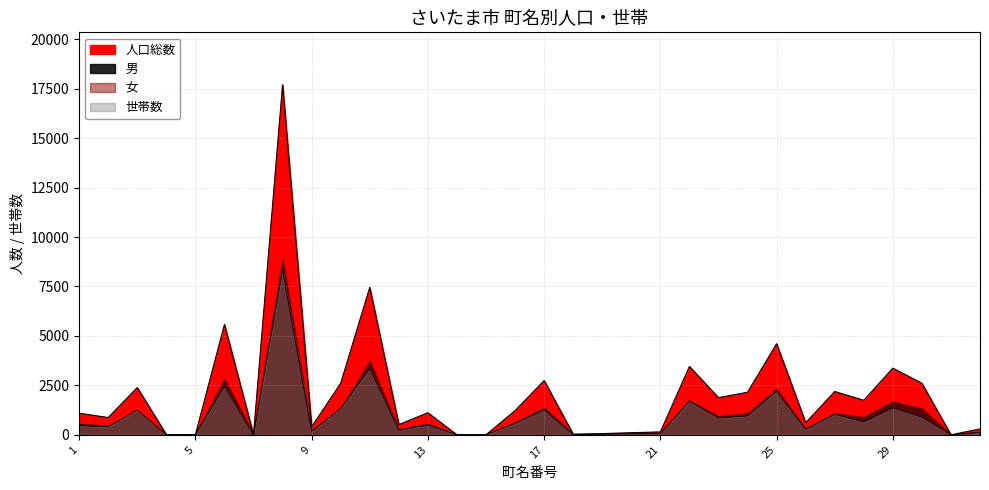

What is the sum of the 人口総数 values at 28 and 15?

1746